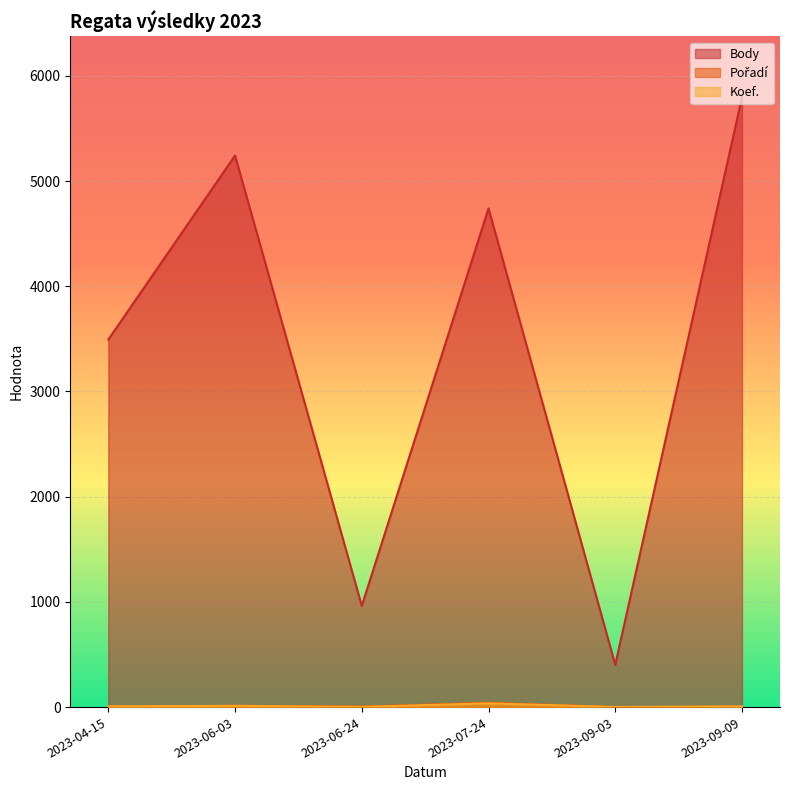

What is the total value across all series at 2023-06-24?

969